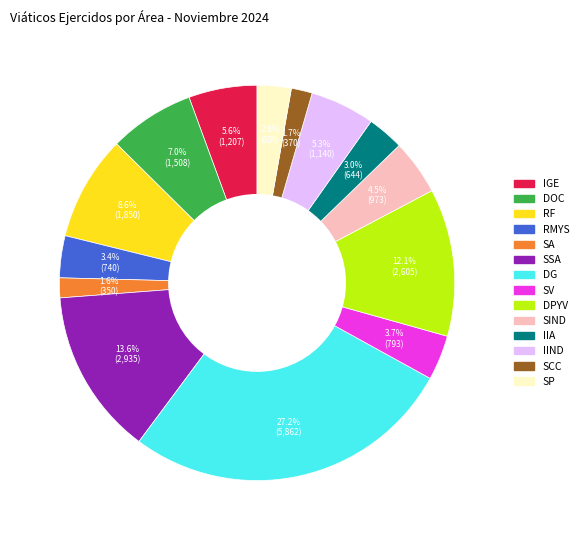

What is the total percentage of RMYS and SSA?

17.0%